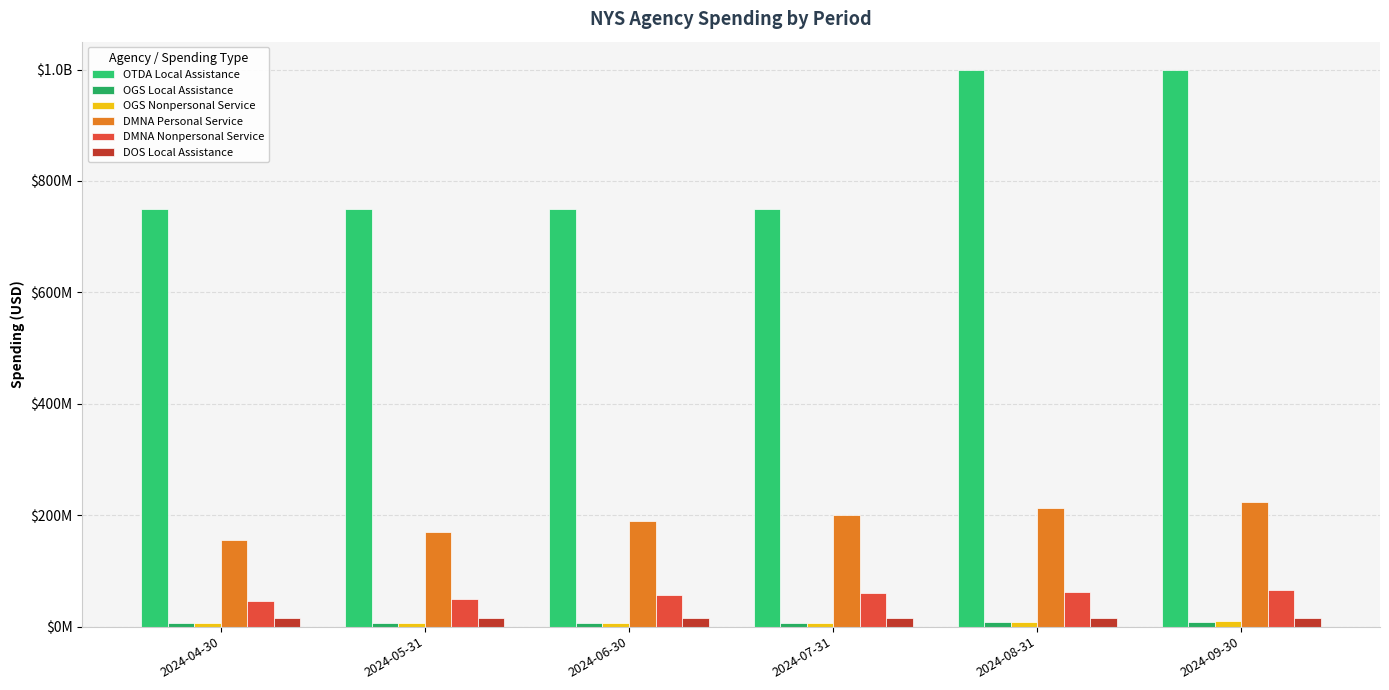

What is the spread (max minus min) of values at 2024-06-30?

743000000.0